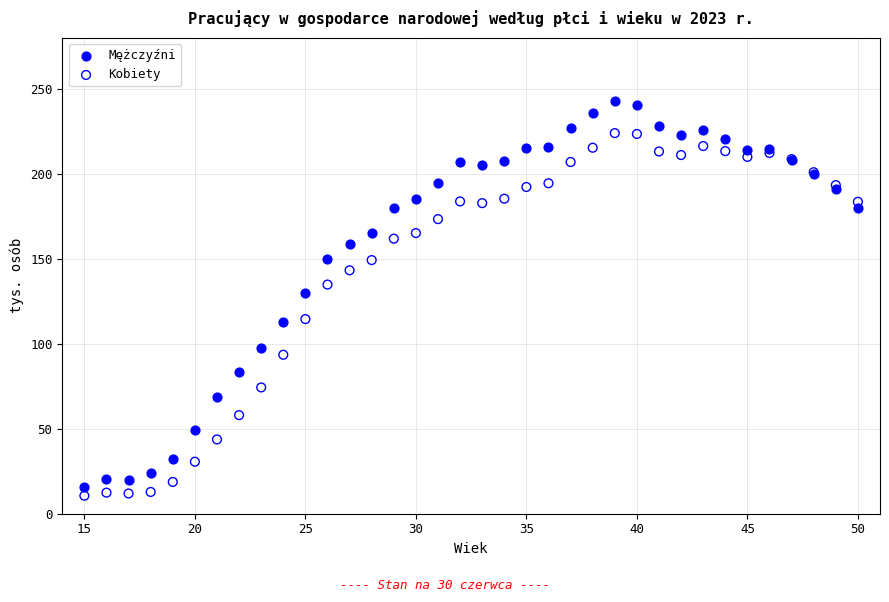

Which series contains the lowest Y value?

Kobiety